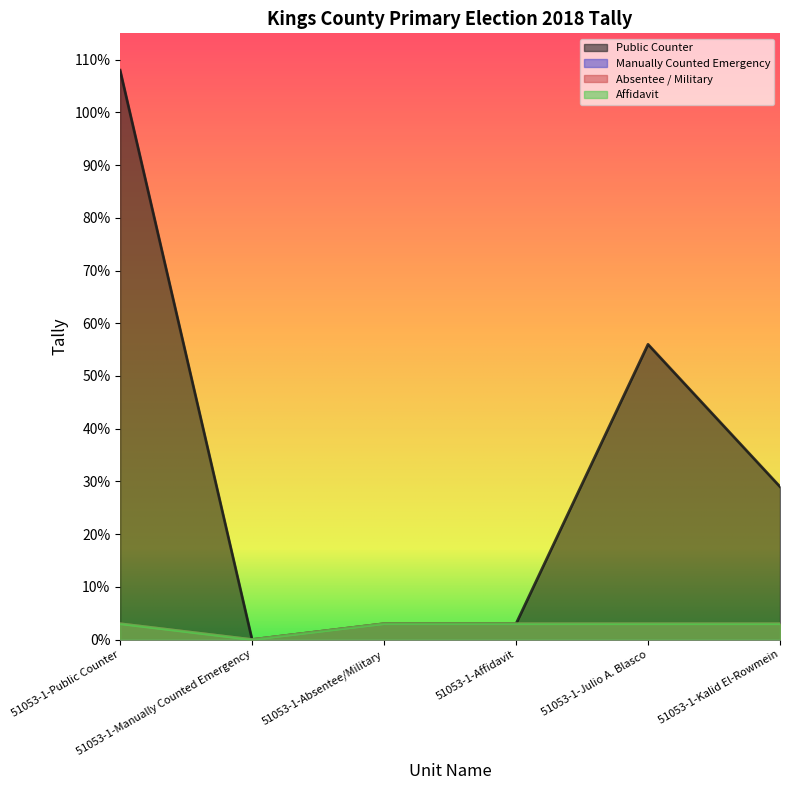

What is the value of the Public Counter point at the 1st from the left?

108